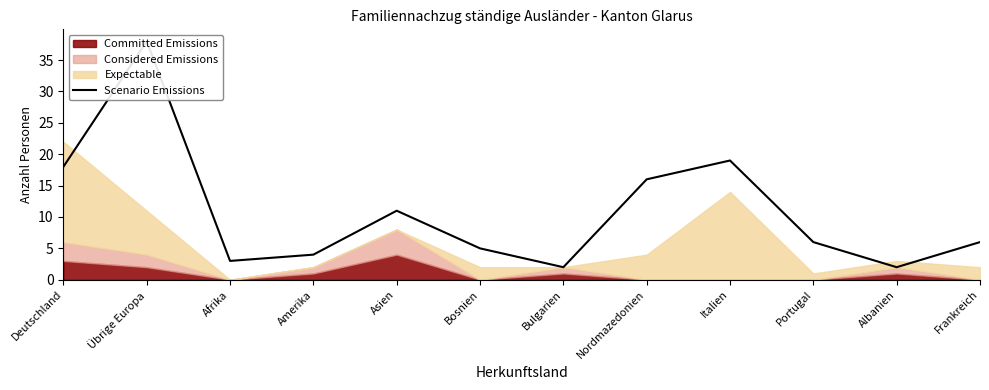

What is the label of the 10th point from the right?

Afrika